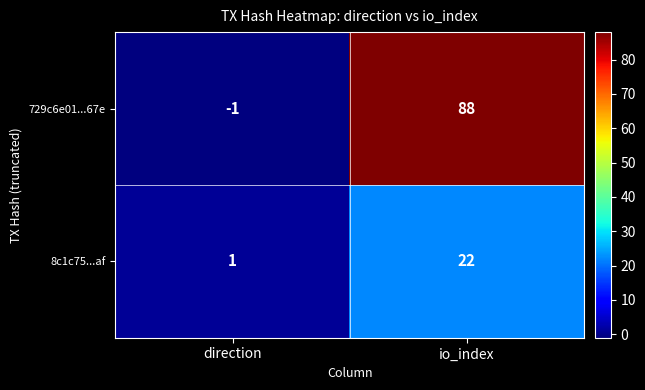

Which series has the widest spread of values?

729c6e01...67e